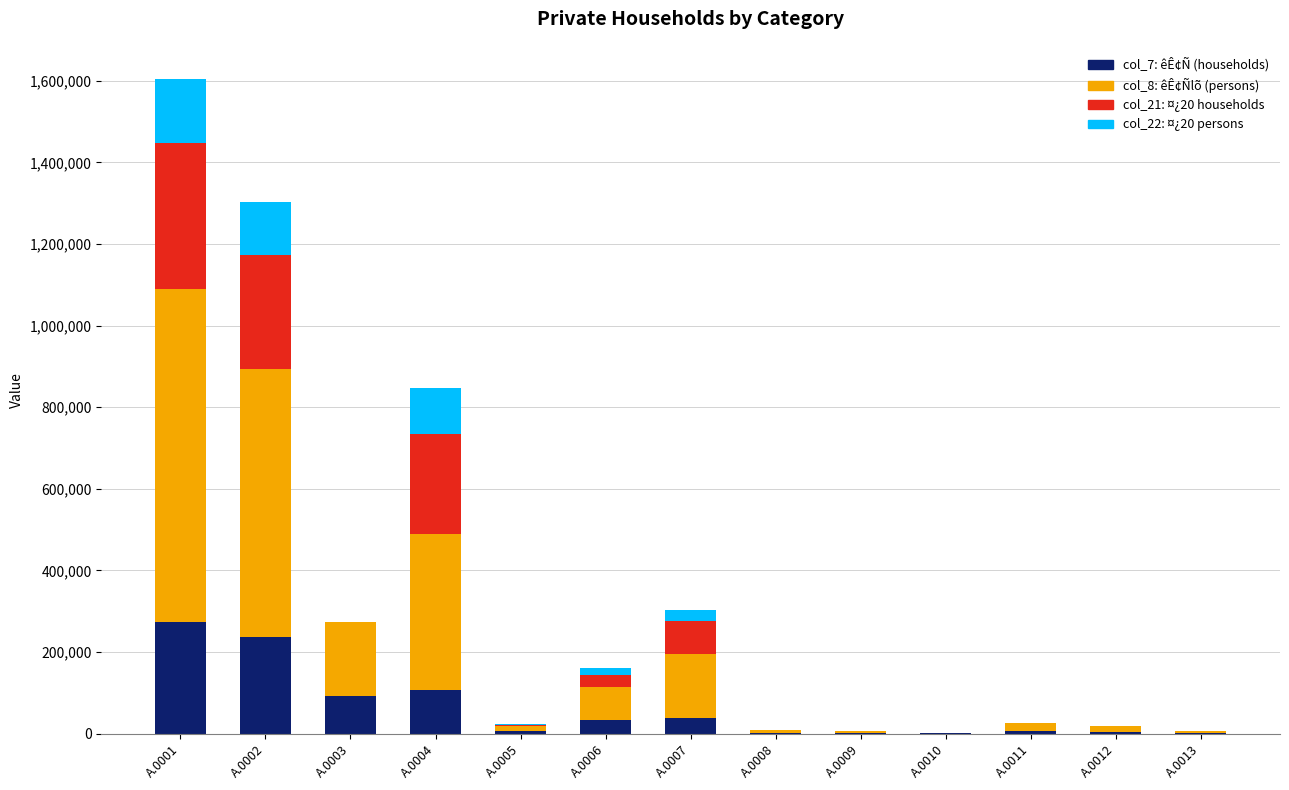

Count the number of data series in this chart.

4